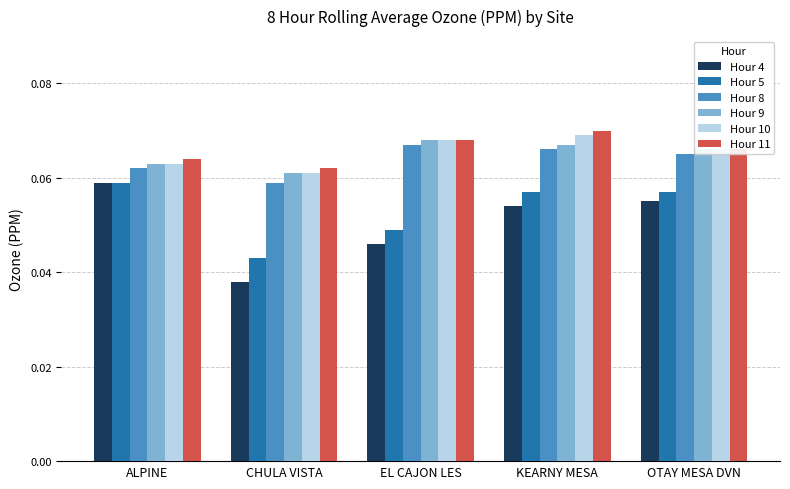

Which series has the largest range (max minus min)?

Hour 4